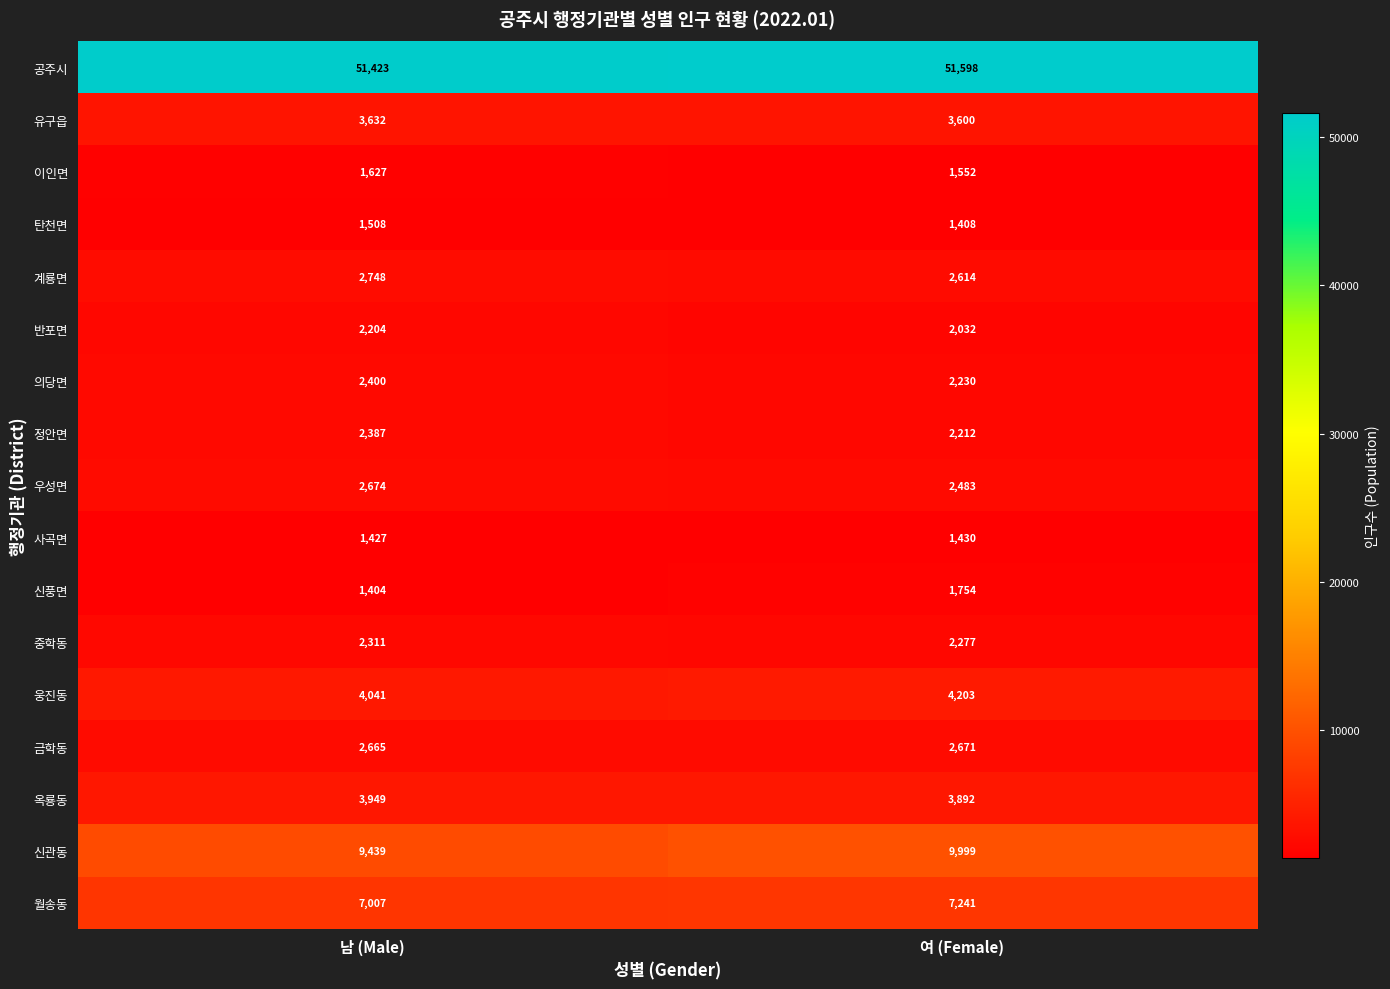

Which category has the highest value across all series?

여 (Female)